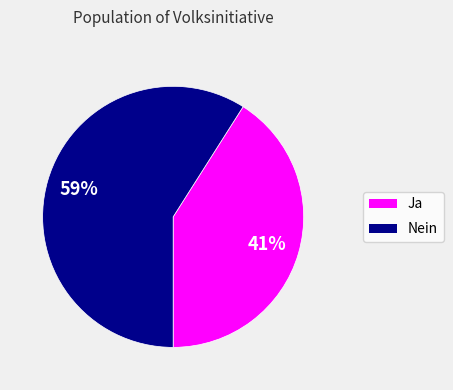

Is it true that Nein is 59% of the pie?

True